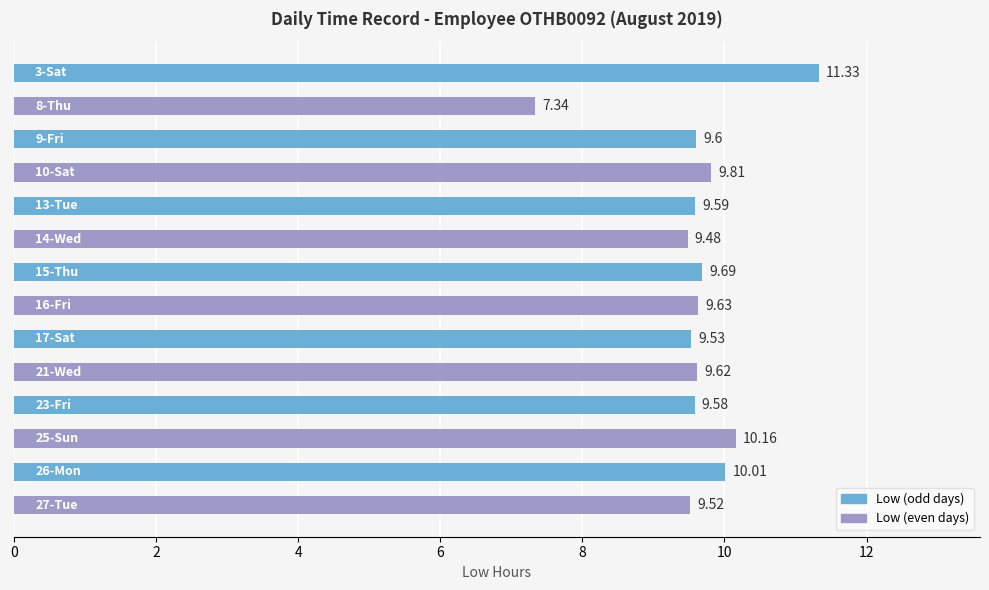

What is the sum of all values?

134.9